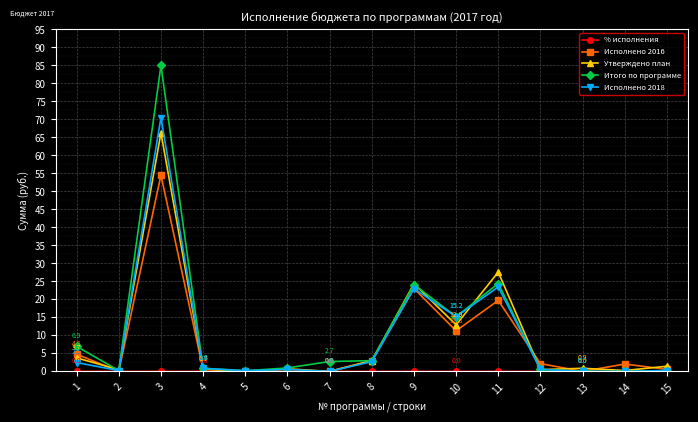

The value of Утверждено план at 11 is 27.6. True or false?

True